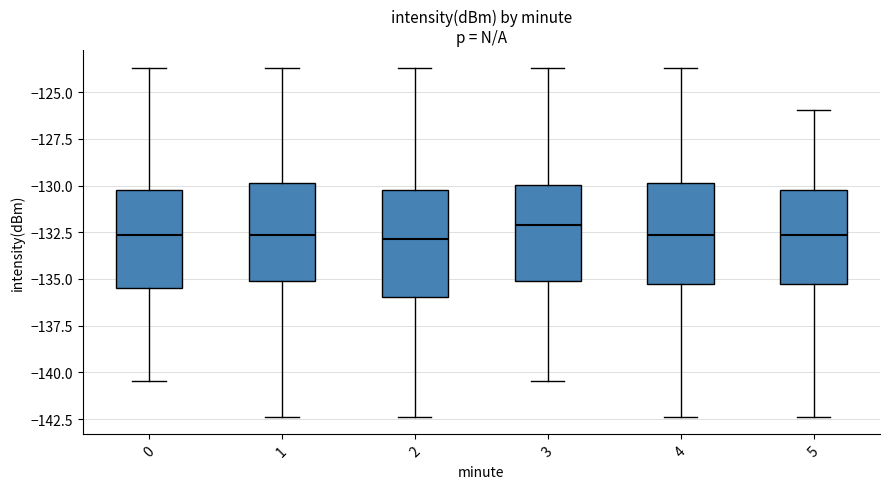

Which box's median line is the highest?

3